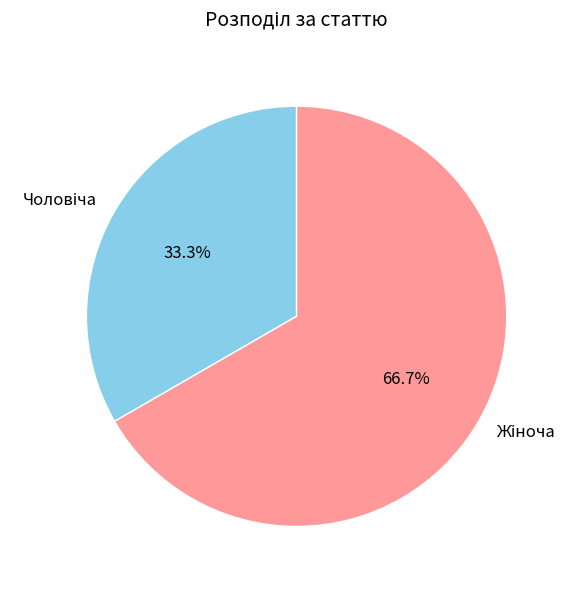

Is there any slice that represents more than half of the pie?

Yes